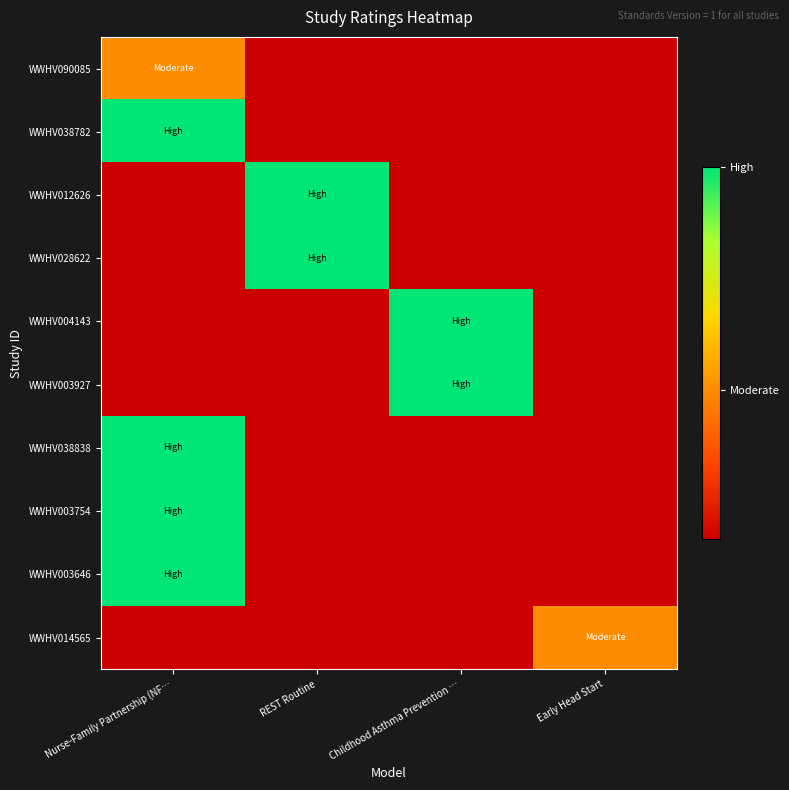

Reading right to left, what are all the values shown in this chart?

WWHV090085: Early Head Start=0.0	Childhood Asthma Prevention …=0.0	REST Routine=0.0	Nurse-Family Partnership (NF…=0.4
WWHV038782: Early Head Start=0.0	Childhood Asthma Prevention …=0.0	REST Routine=0.0	Nurse-Family Partnership (NF…=1.0
WWHV012626: Early Head Start=0.0	Childhood Asthma Prevention …=0.0	REST Routine=1.0	Nurse-Family Partnership (NF…=0.0
WWHV028622: Early Head Start=0.0	Childhood Asthma Prevention …=0.0	REST Routine=1.0	Nurse-Family Partnership (NF…=0.0
WWHV004143: Early Head Start=0.0	Childhood Asthma Prevention …=1.0	REST Routine=0.0	Nurse-Family Partnership (NF…=0.0
WWHV003927: Early Head Start=0.0	Childhood Asthma Prevention …=1.0	REST Routine=0.0	Nurse-Family Partnership (NF…=0.0
WWHV038838: Early Head Start=0.0	Childhood Asthma Prevention …=0.0	REST Routine=0.0	Nurse-Family Partnership (NF…=1.0
WWHV003754: Early Head Start=0.0	Childhood Asthma Prevention …=0.0	REST Routine=0.0	Nurse-Family Partnership (NF…=1.0
WWHV003646: Early Head Start=0.0	Childhood Asthma Prevention …=0.0	REST Routine=0.0	Nurse-Family Partnership (NF…=1.0
WWHV014565: Early Head Start=0.4	Childhood Asthma Prevention …=0.0	REST Routine=0.0	Nurse-Family Partnership (NF…=0.0